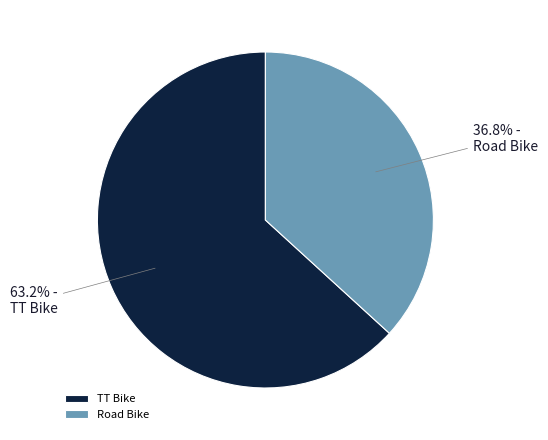

Which has a higher value, Road Bike or TT Bike?

TT Bike